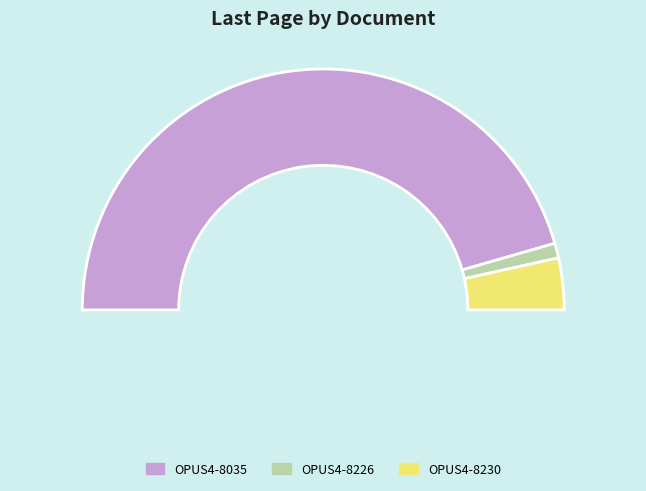

Does OPUS4-8226 account for over 50% of the chart?

No